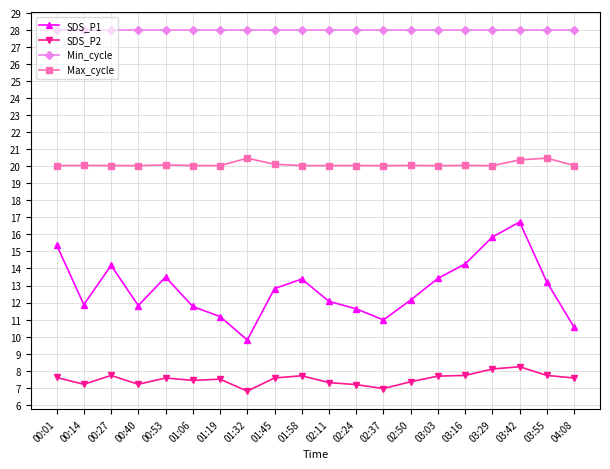

What is the sum of all SDS_P1 values?

256.6